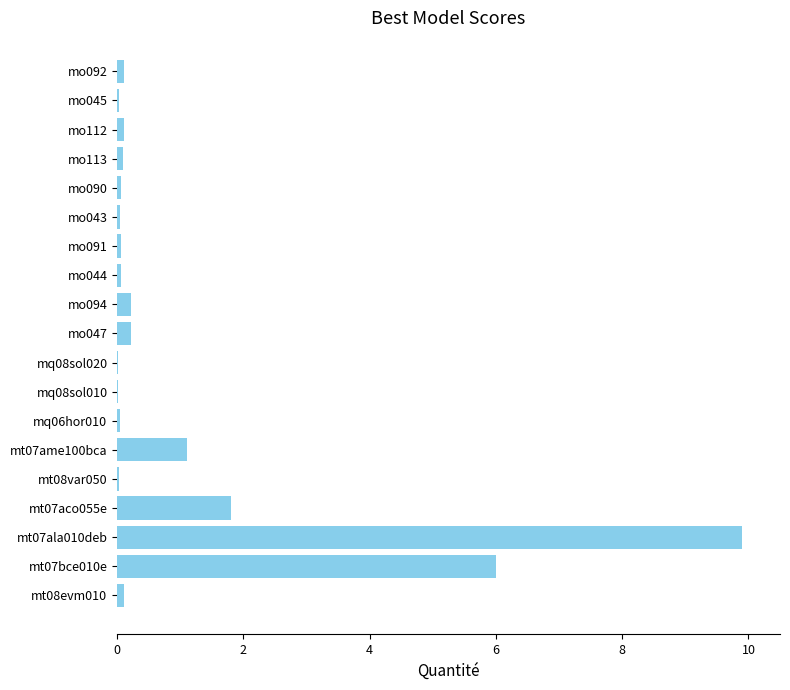

What is the sum of all values?

20.0